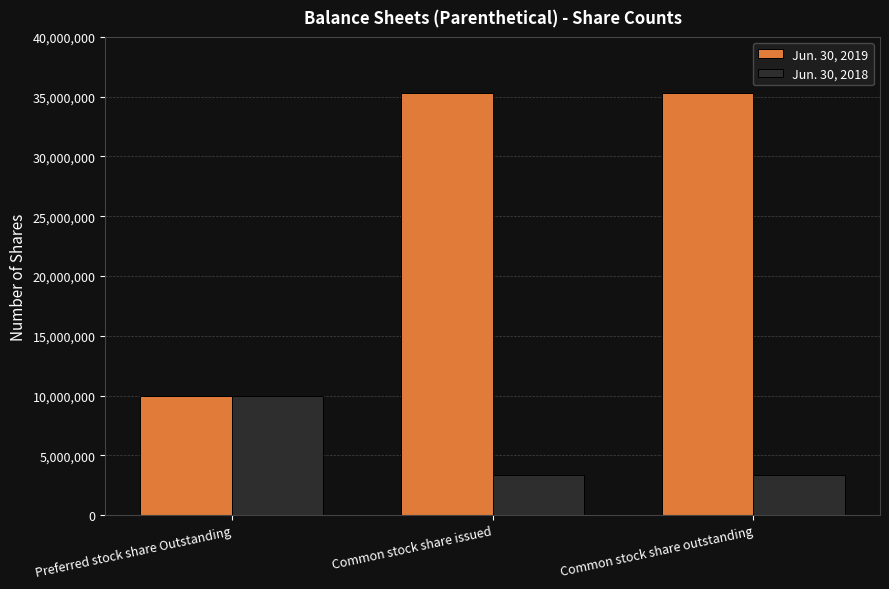

What is the average value of the Jun. 30, 2018 series?

5546163